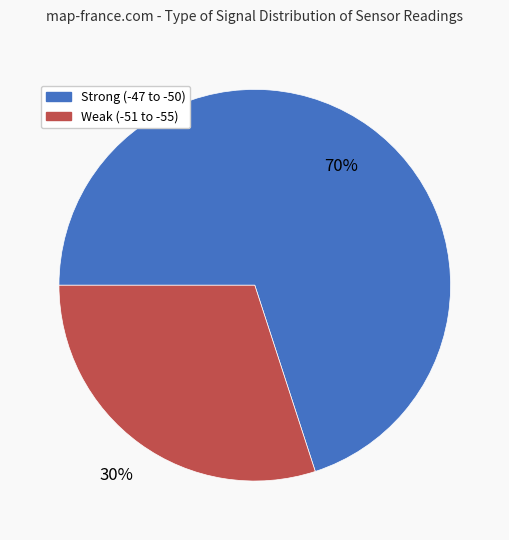

Does any single category account for the majority?

Yes